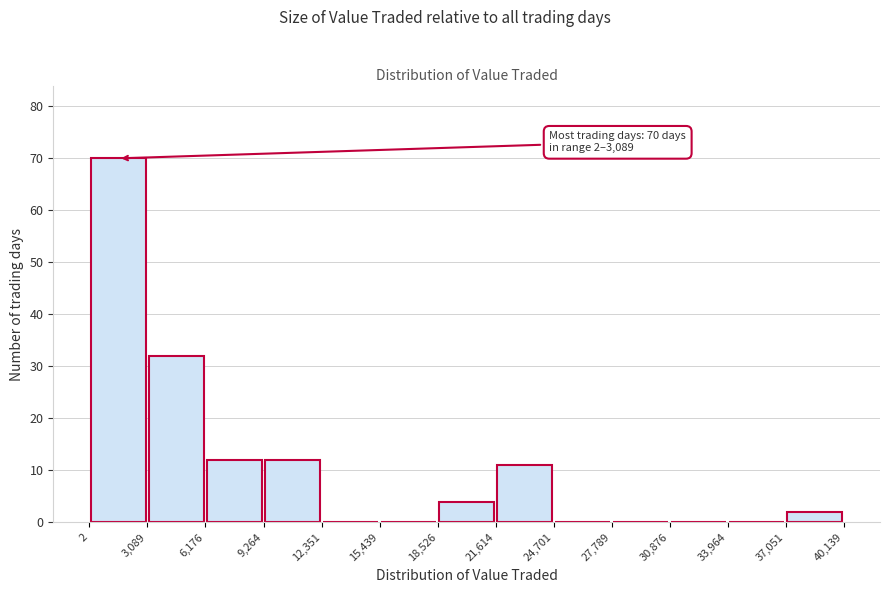

Over which range of the x-axis is the bar tallest?

2 to 3,089